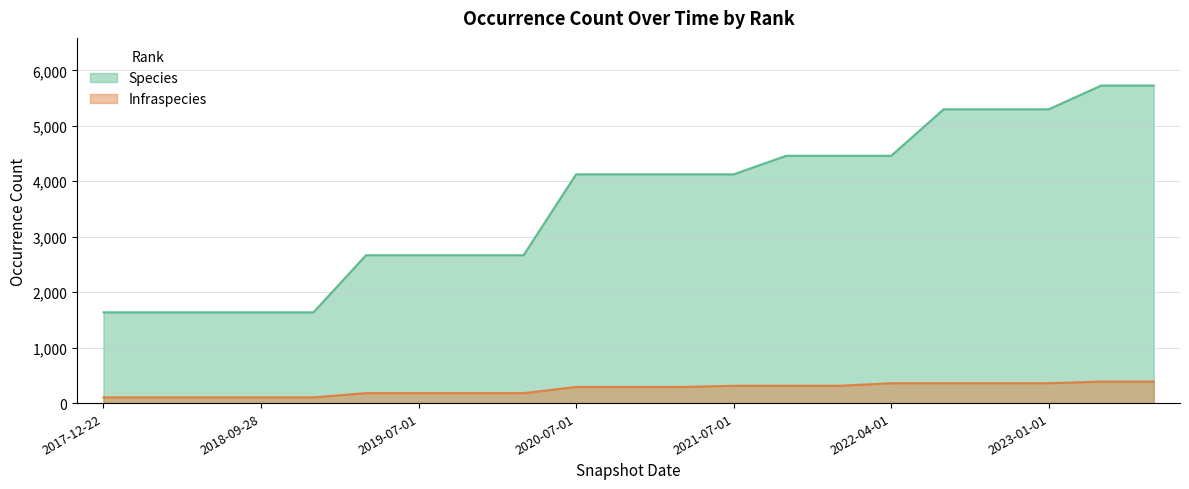

What value does the Infraspecies series have at 2023-07-01?

388